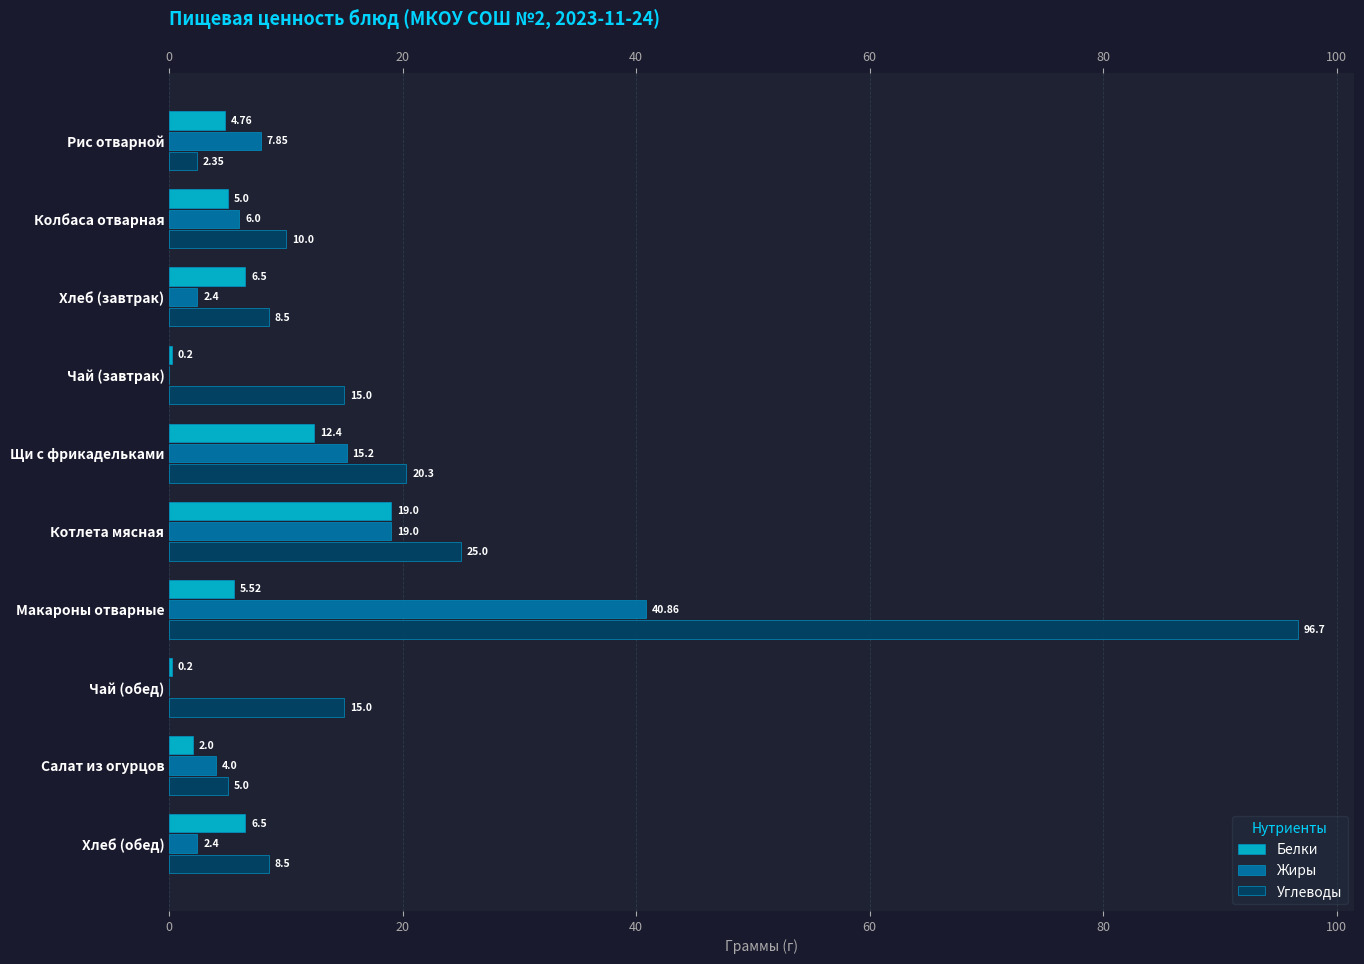

List the series in order of their overall mean, highest first.

Углеводы, Жиры, Белки